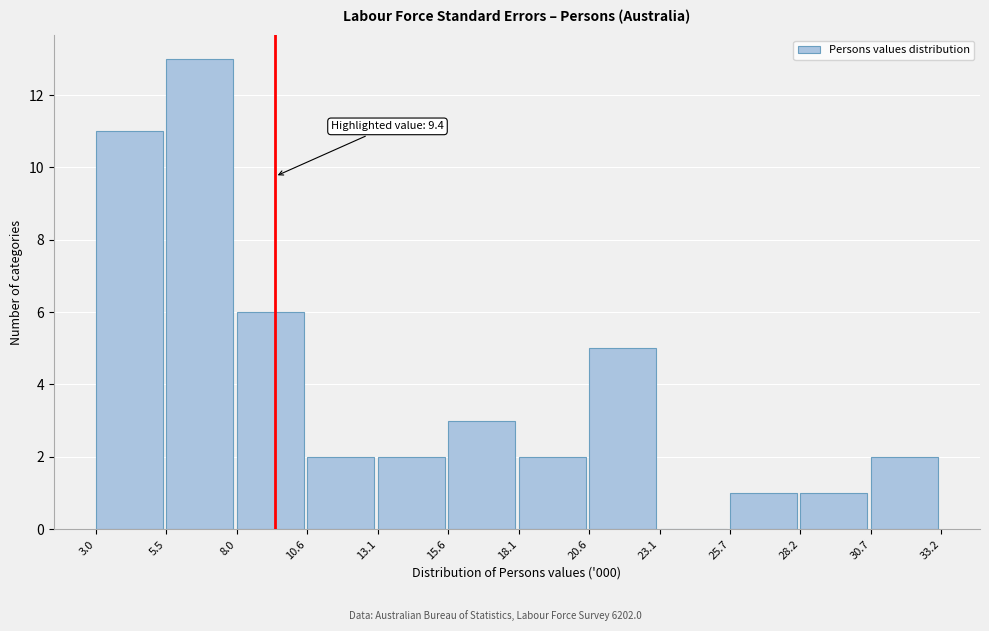

Which range on the x-axis has the tallest bar?

5.5 to 8.0